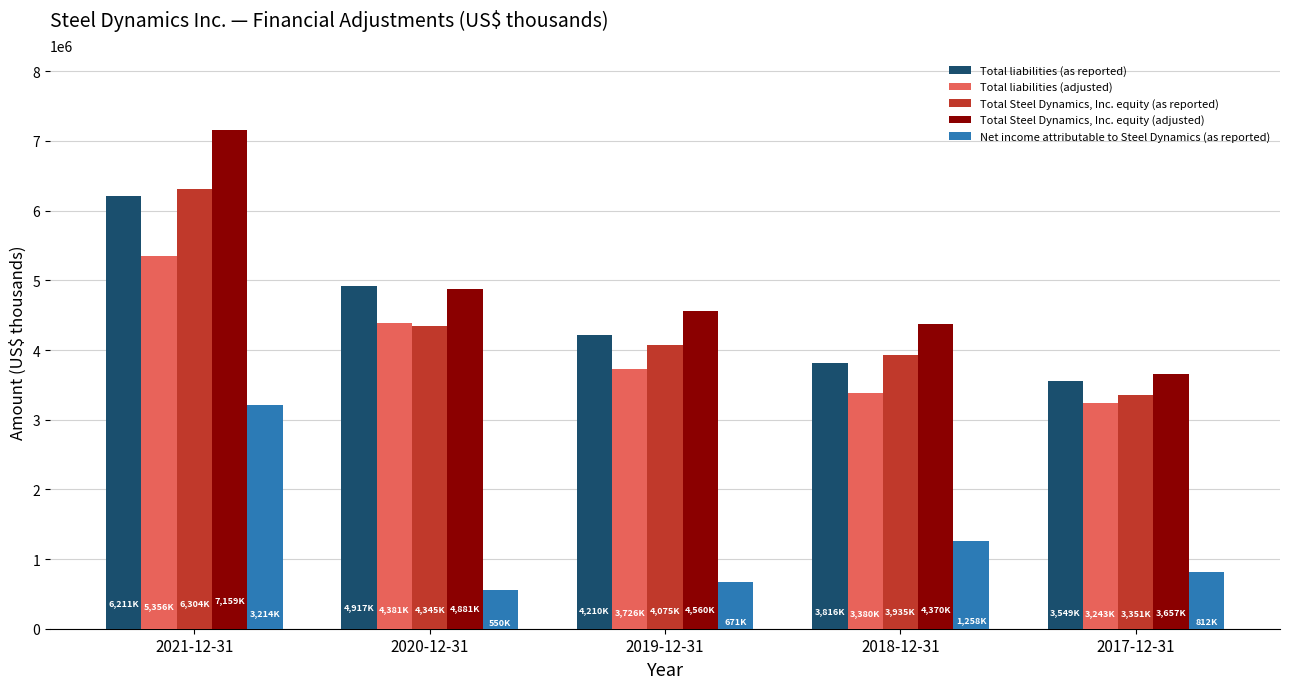

Reading left to right, list all the values displayed in this chart.

Total liabilities (as reported): 6211063	4917336	4210910	3816334	3549424
Total liabilities (adjusted): 5356158	4381048	3726741	3380496	3243475
Total Steel Dynamics, Inc. equity (as reported): 6304641	4345164	4075834	3935071	3351574
Total Steel Dynamics, Inc. equity (adjusted): 7159546	4881452	4560003	4370909	3657523
Net income attributable to Steel Dynamics (as reported): 3214066	550822	671103	1258379	812741